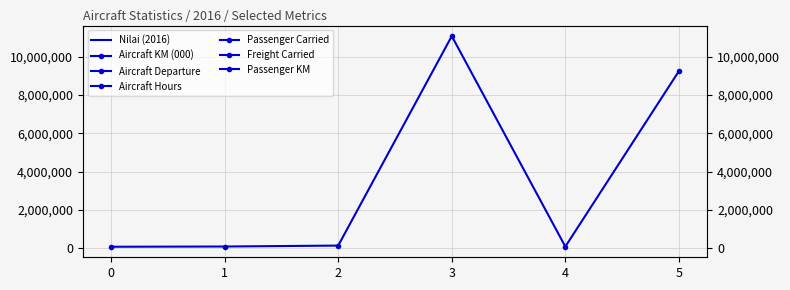

What is the sum of the values at 0 and 5?

9312796